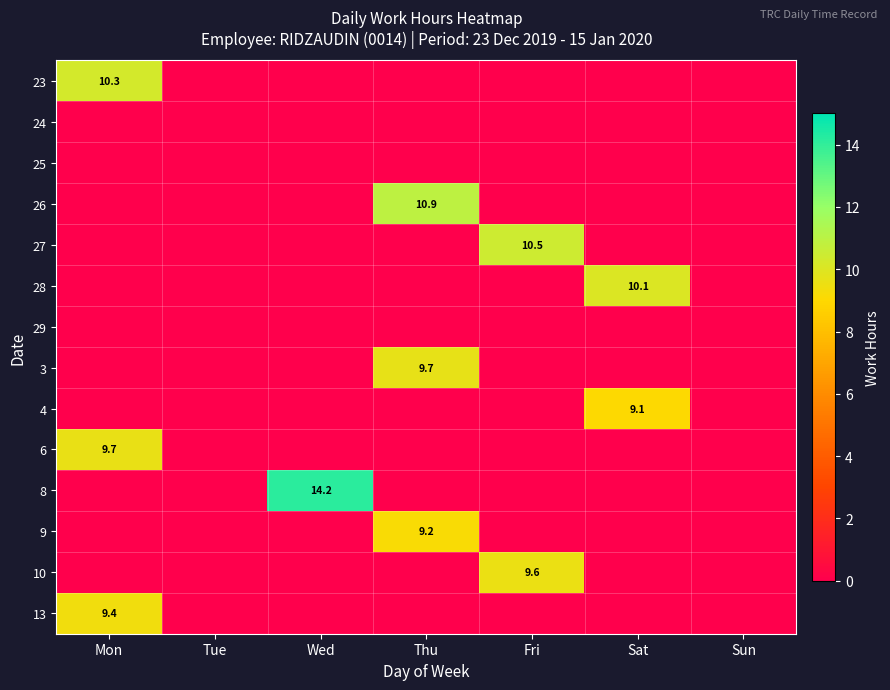

The 27 series shows 10.5 at Fri. True or false?

True